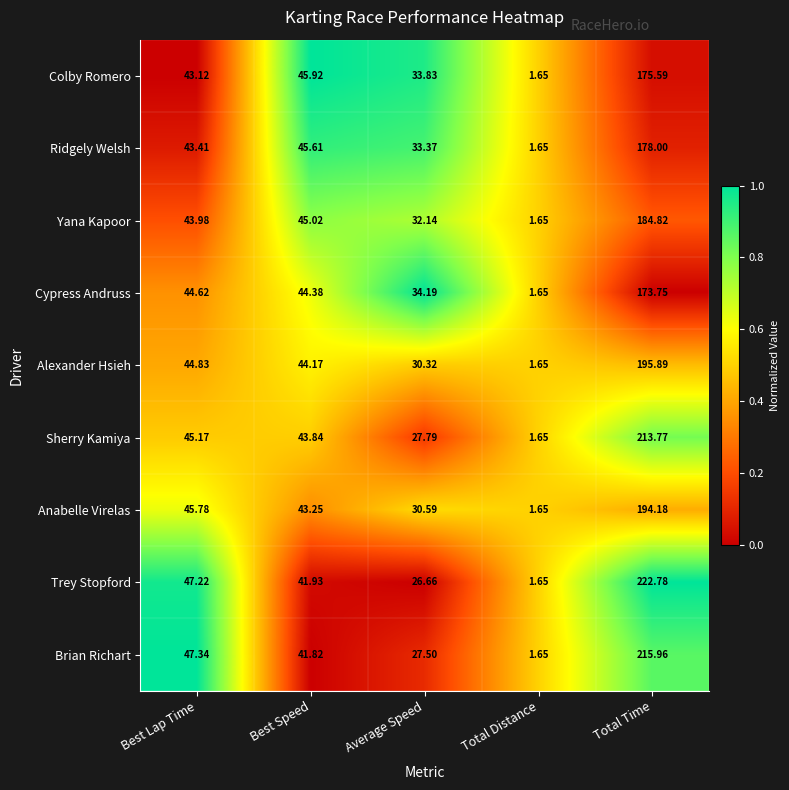

Which series changed the most between Total Distance and Total Time?

Trey Stopford